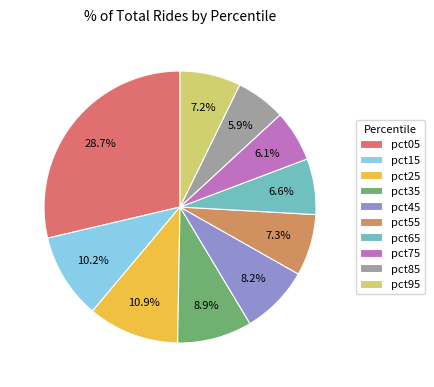

Is it true that pct45 is 8% of the pie?

True